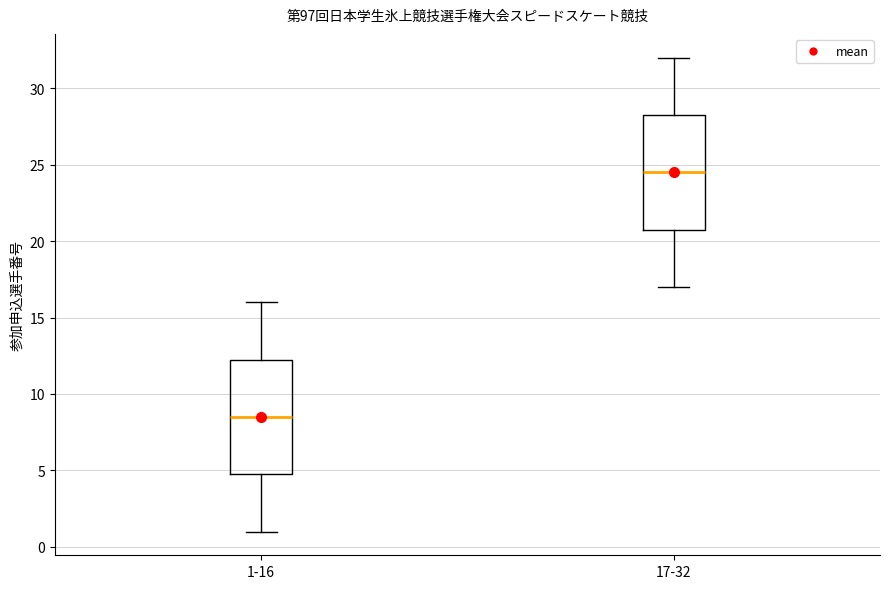

Reading left to right, transcribe this box plot: for each box, give where its median line is, the range the box spans, and where its two whiskers end, as read against the y-axis. The values are not printed on the chart, so give them approximately, as read against the axis.

1-16: median 8.5, box 5.0 to 12.5, whiskers 1.0 to 16.0
17-32: median 24.5, box 21.0 to 28.5, whiskers 17.0 to 32.0